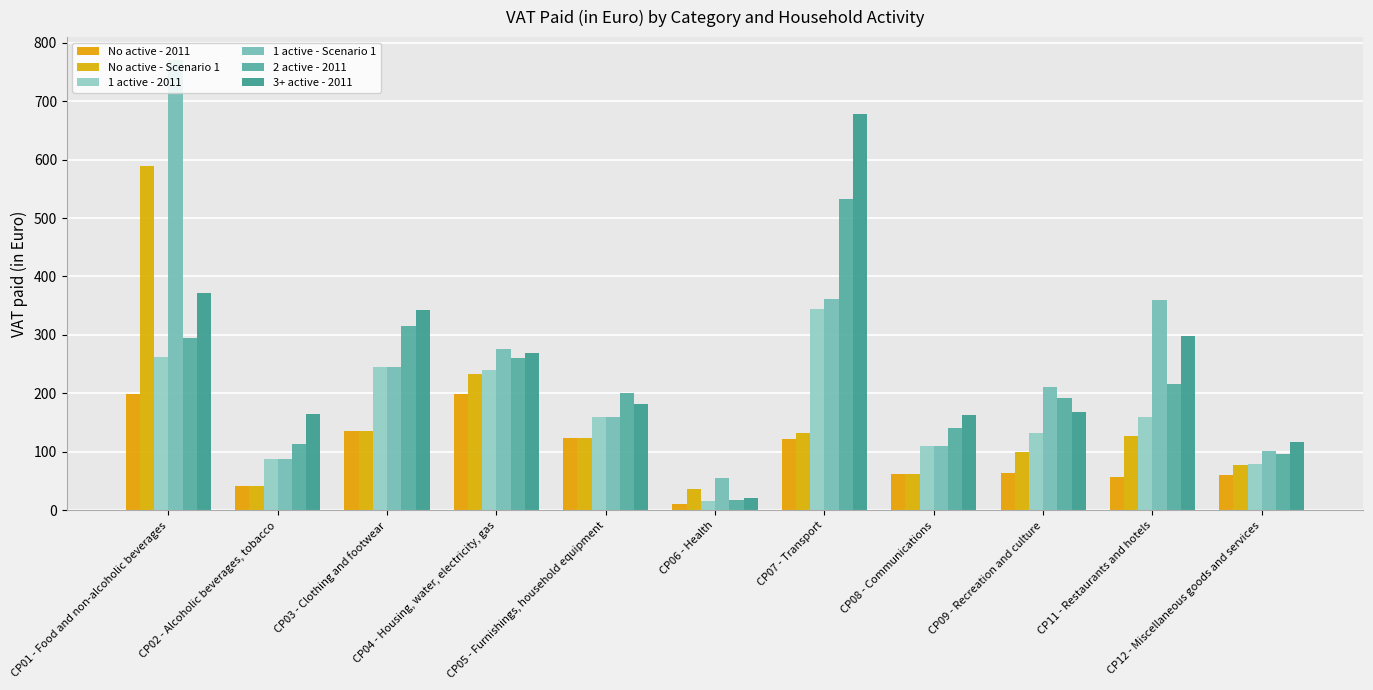

The 3+ active - 2011 series shows 476.6 at CP04 - Housing, water, electricity, gas. True or false?

False